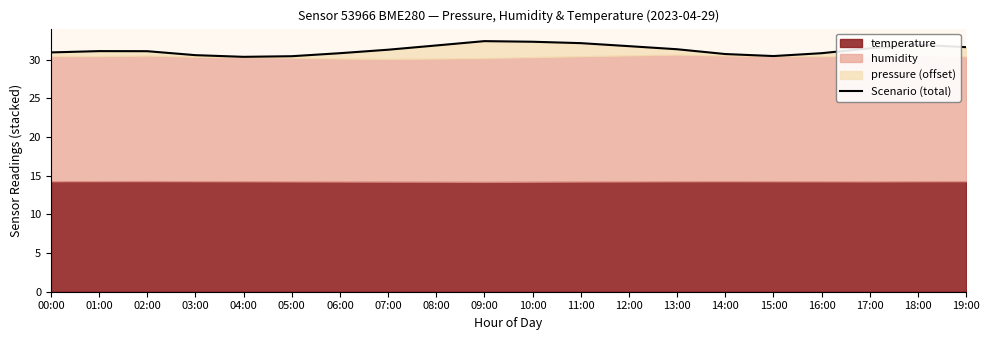

Does the chart have visible grid lines?

No